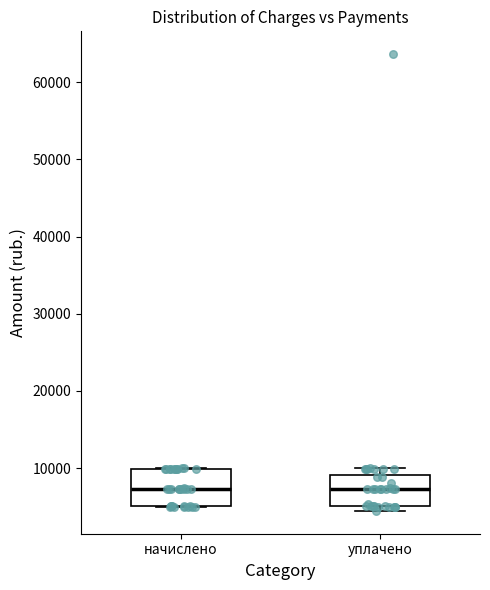

Where is the upper edge of the box for уплачено on the y-axis? The values are not printed on the chart, so give them approximately, as read against the axis.

9000